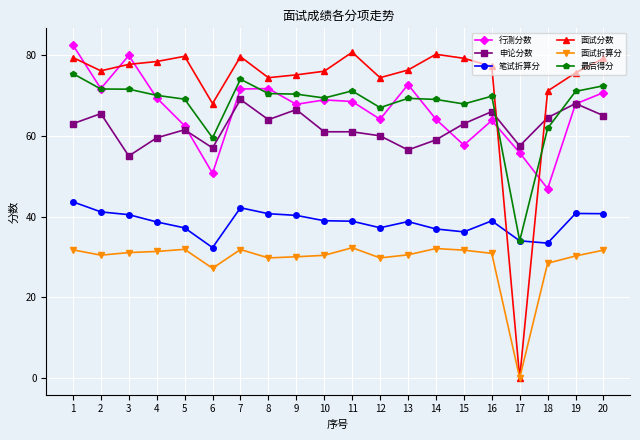

At 15, list the series in order from smallest to largest.

面试折算分, 笔试折算分, 行测分数, 申论分数, 最后得分, 面试分数